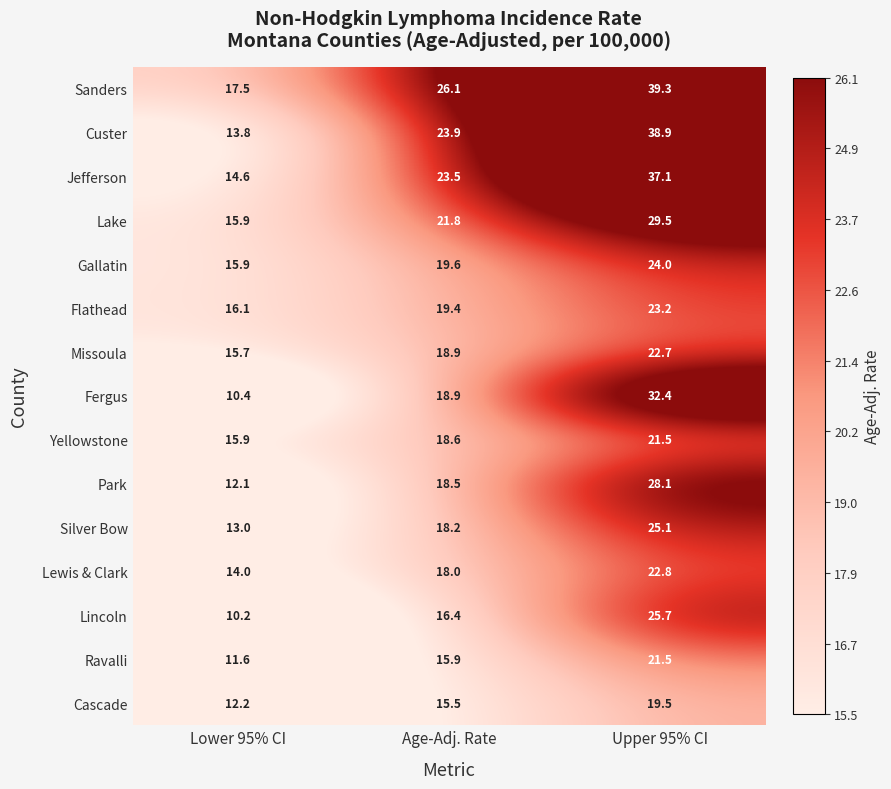

What is the difference between the maximum and minimum values in the Yellowstone series?

5.6